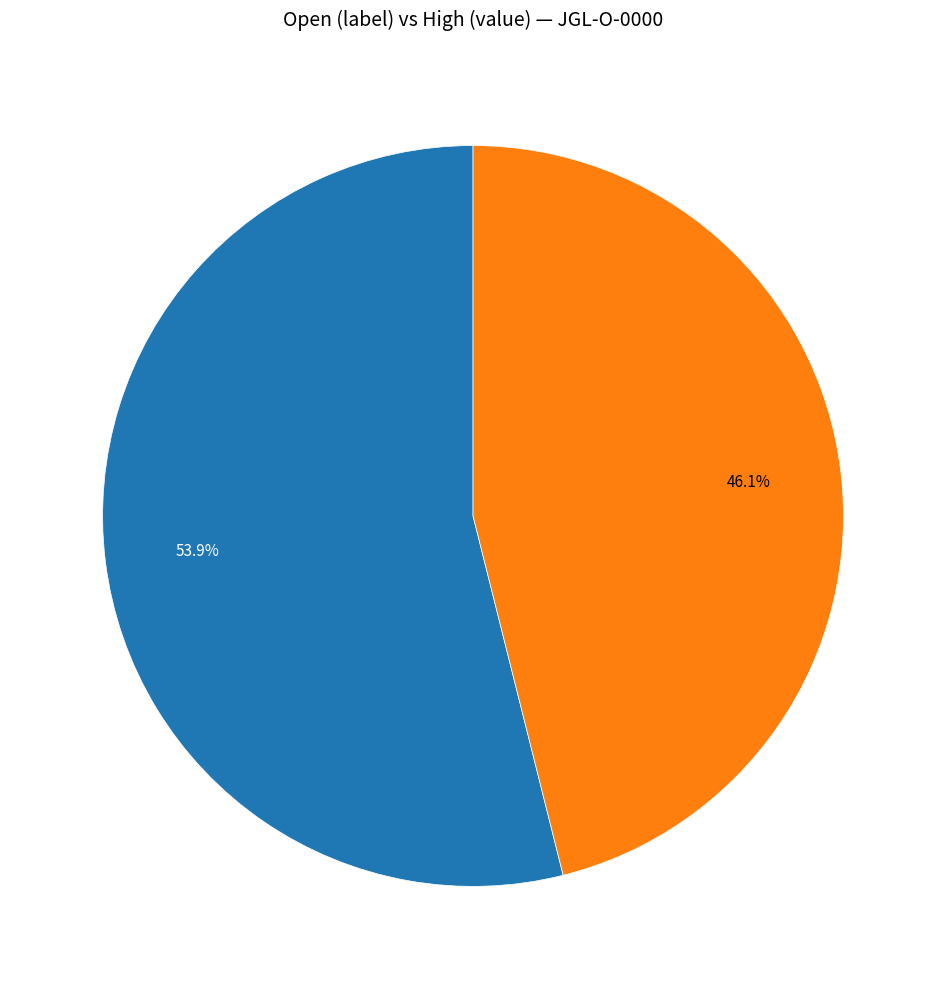

Is there a majority slice in this chart?

Yes